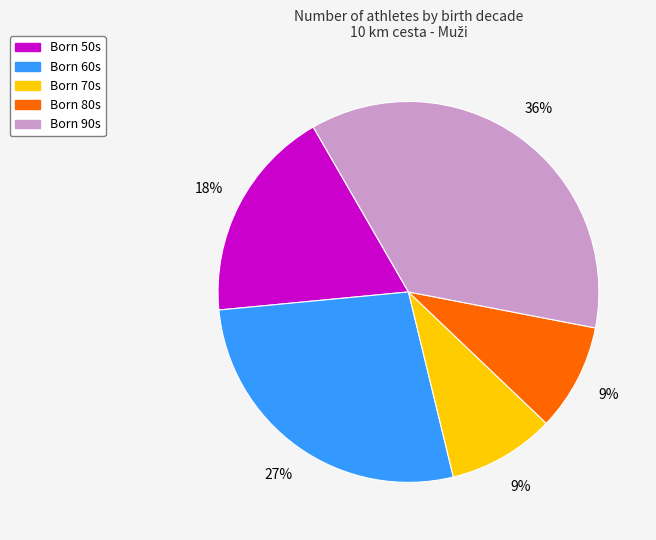

Does any single category account for the majority?

No